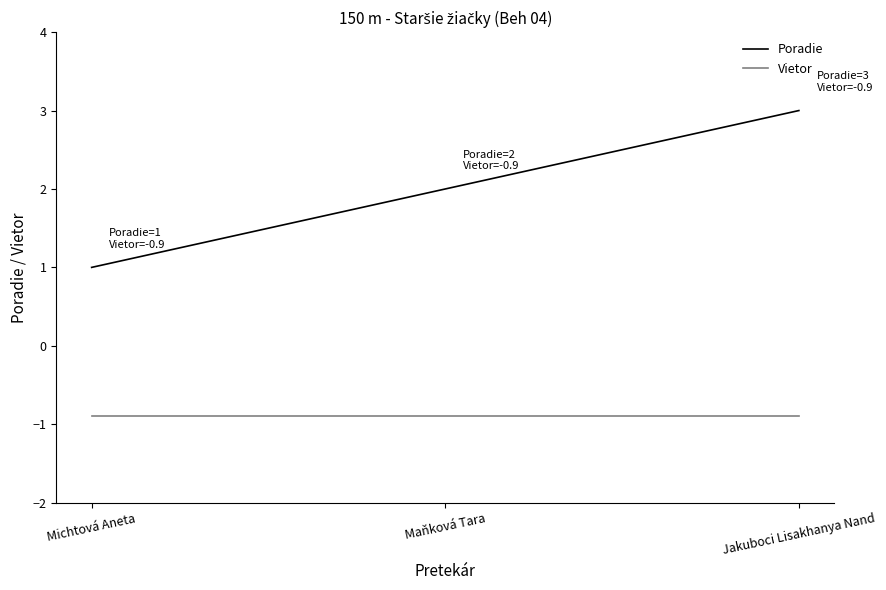

What position from the left is Jakuboci Lisakhanya Nand?

3